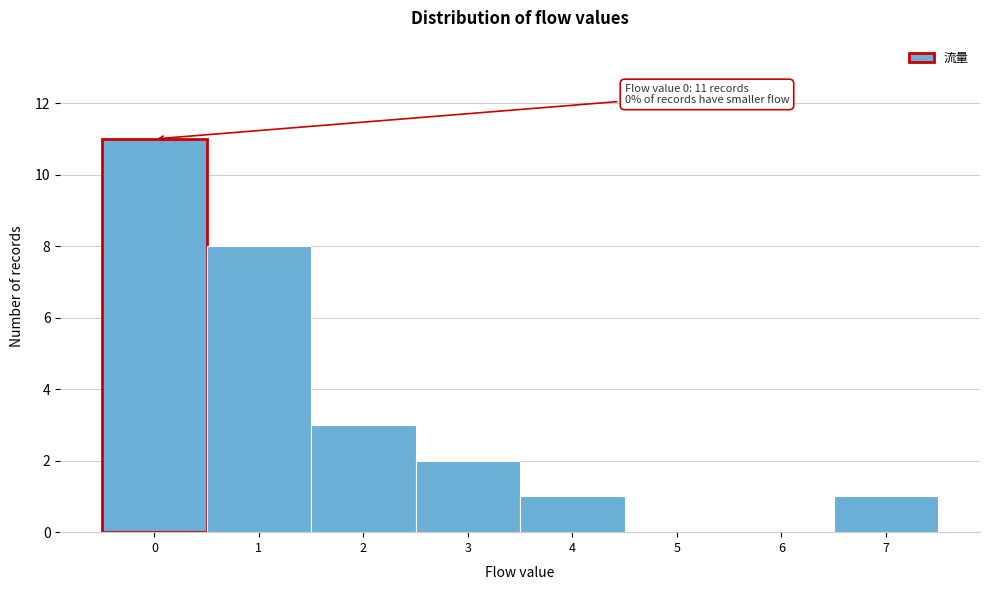

Which range on the x-axis has the tallest bar?

-0.5 to 0.5